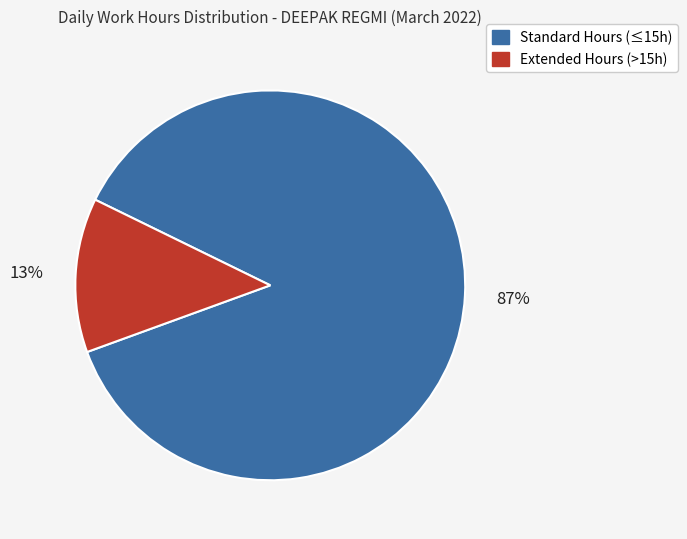

To the nearest percent, what is the difference between the largest and smallest slice percentages?

74%